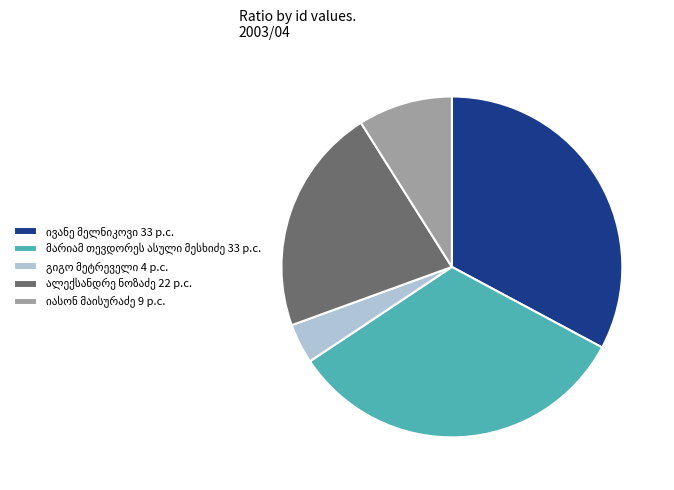

Is there a majority slice in this chart?

No